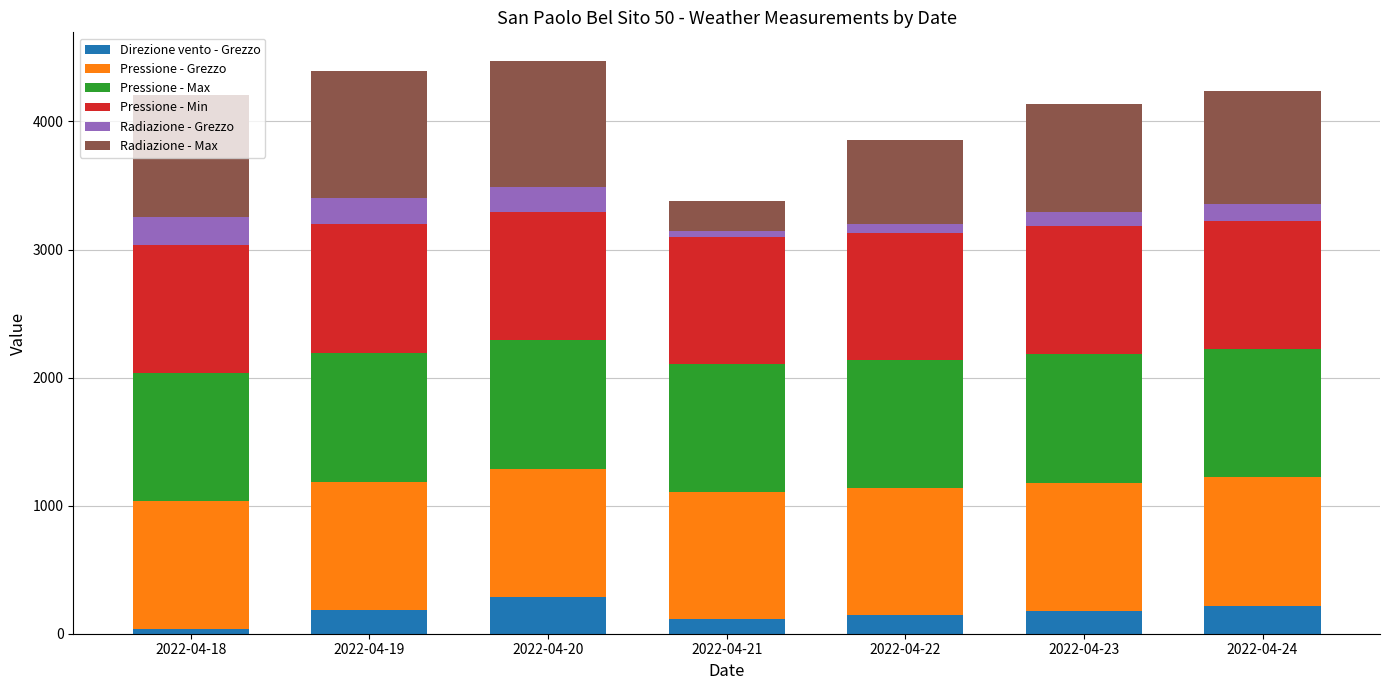

What is the total value across all series at 2022-04-24?

4238.8